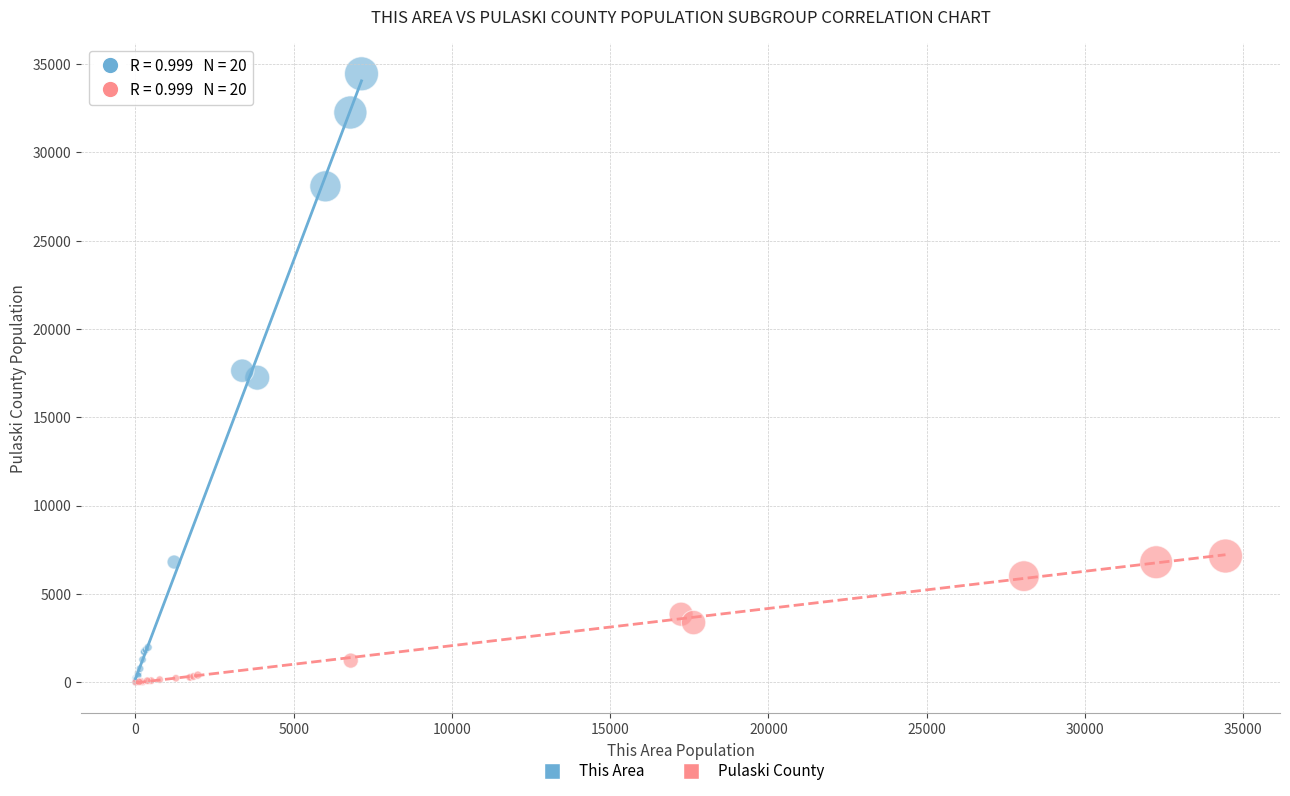

Which series has the largest Y range (max minus min)?

This Area